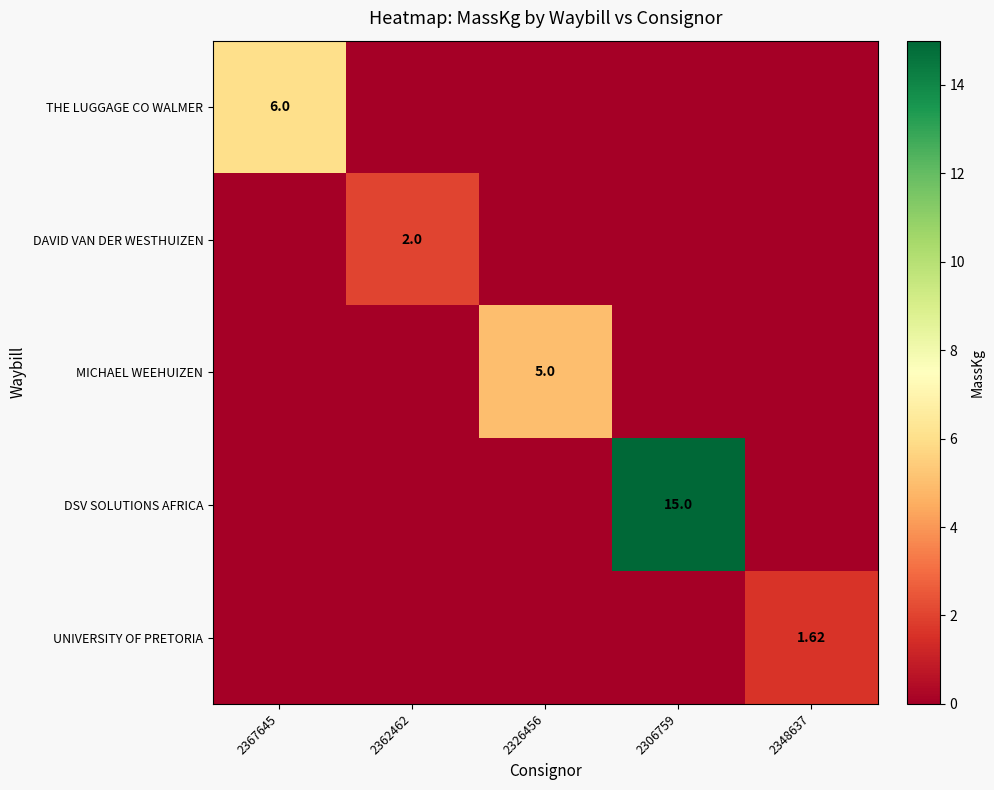

True or false: MICHAEL WEEHUIZEN has a value of 2.4 at 2348637.

False